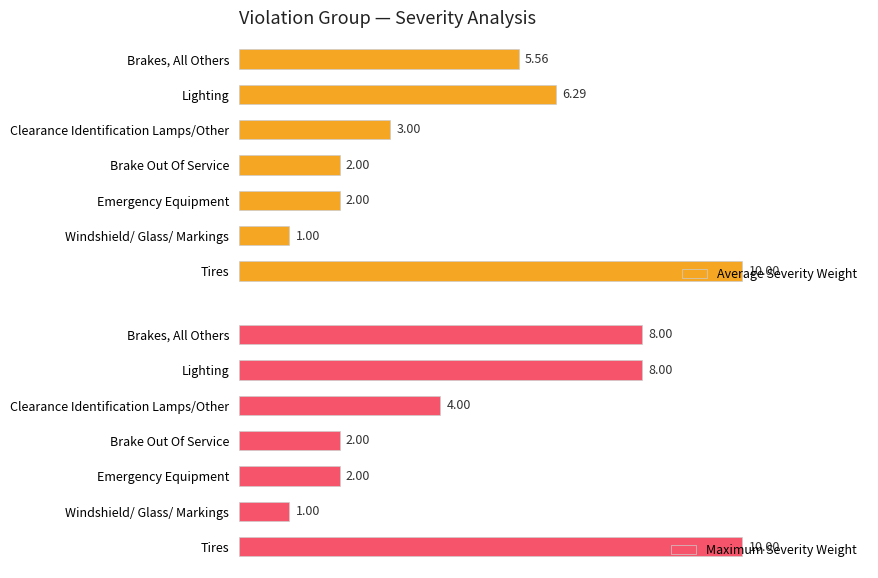

What is the value of the Maximum Severity Weight bar at the 3rd from the left?

4.0